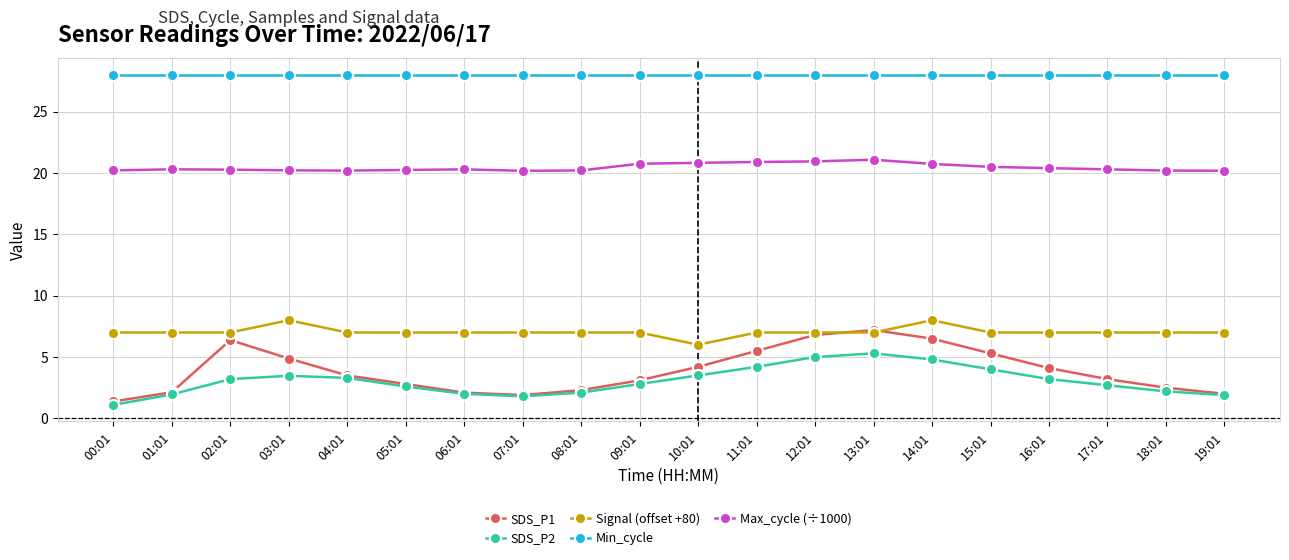

How many Signal (offset +80) values are between 7 and 8?

19